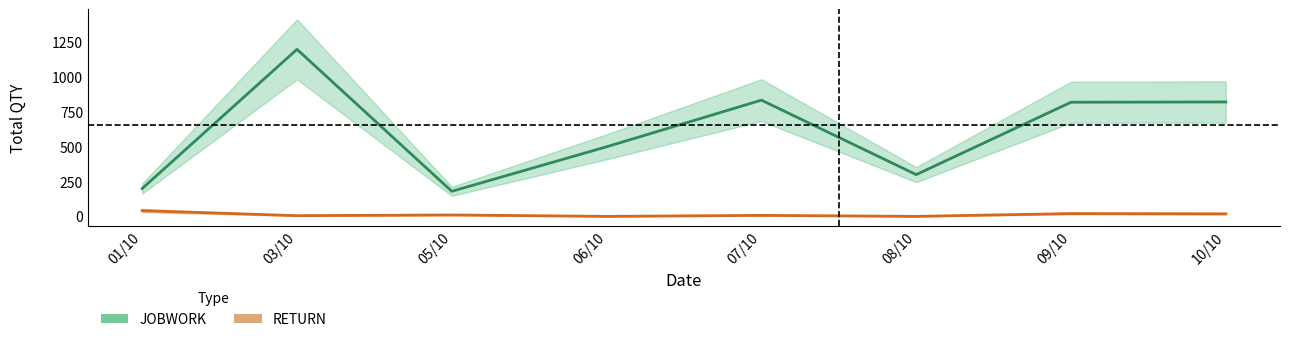

True or false: JOBWORK and RETURN cross at least once.

False